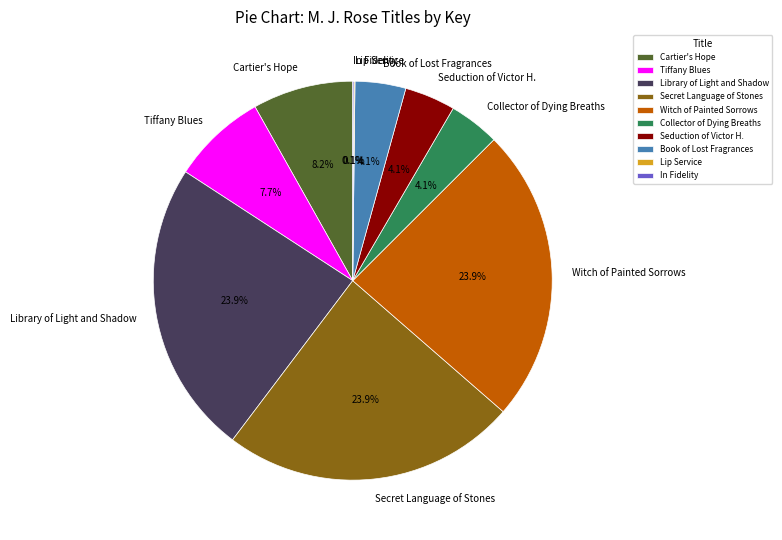

True or false: Collector of Dying Breaths accounts for 4% of the total.

True